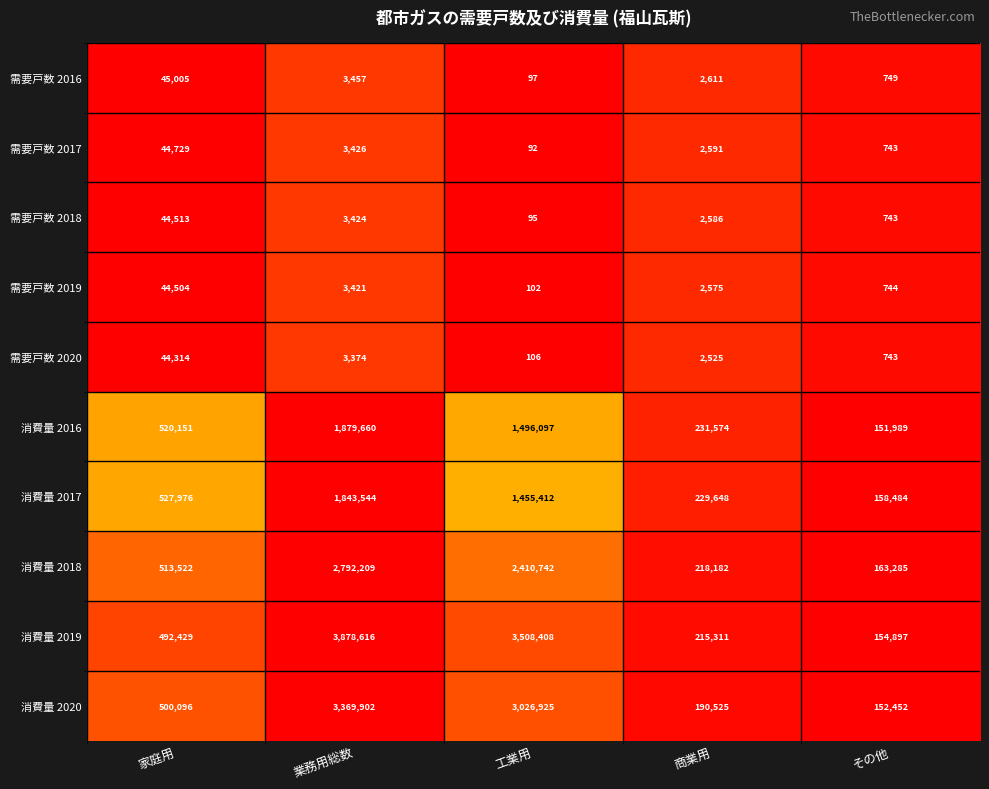

At which category is the sum across all series the highest?

業務用総数